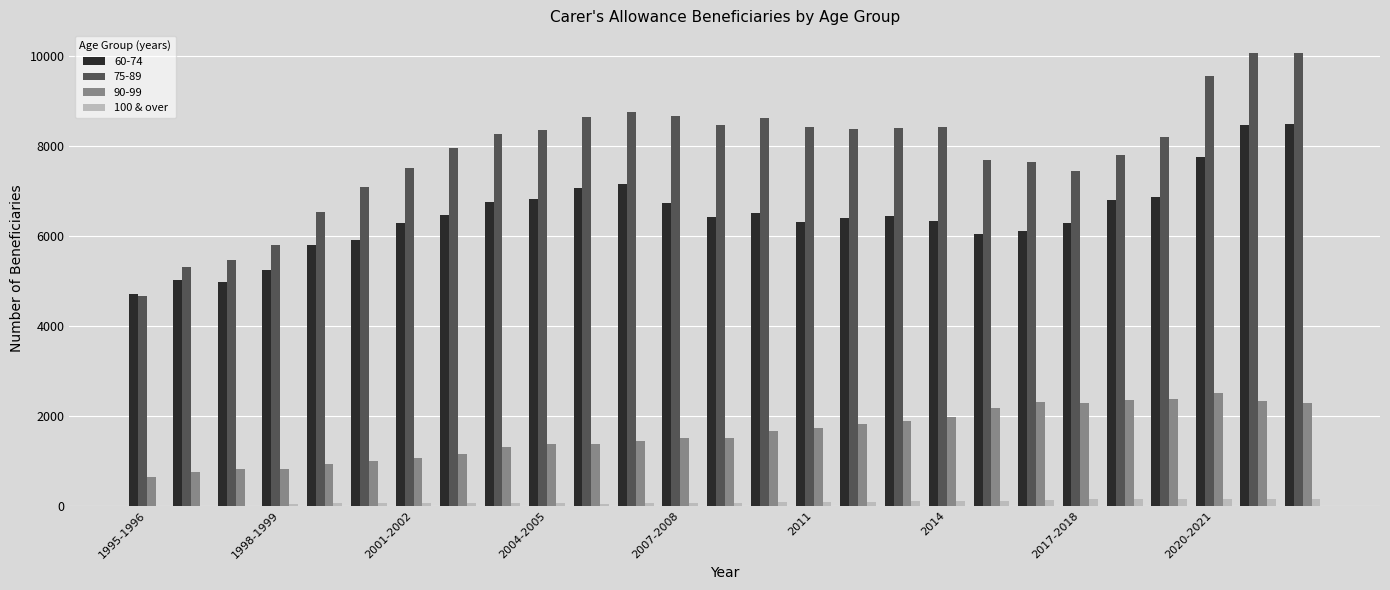

Which series has the largest total across all categories?

75-89